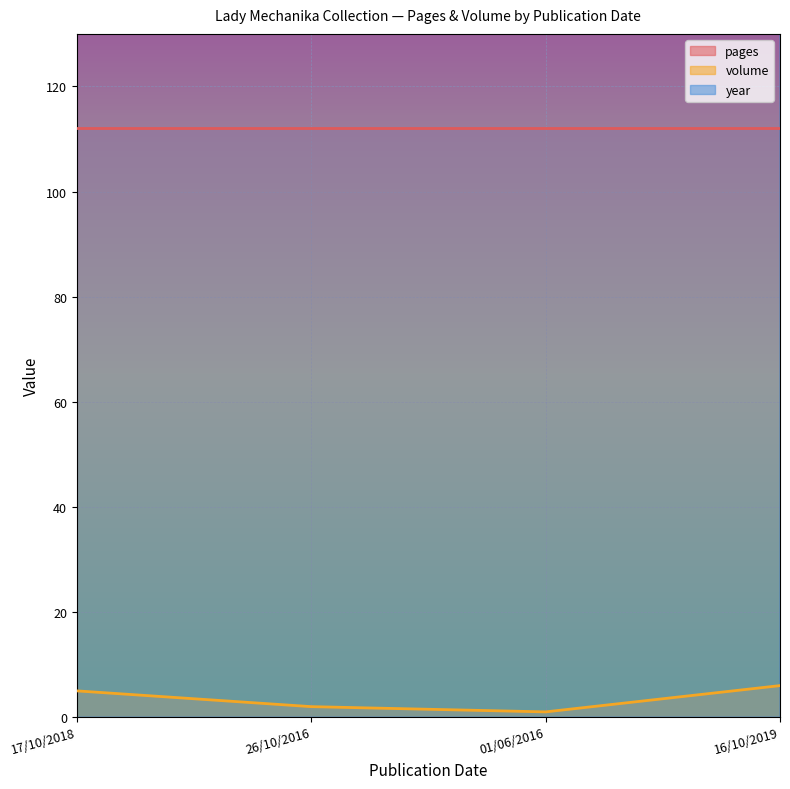

At how many categories does at least one series exceed 620?

4